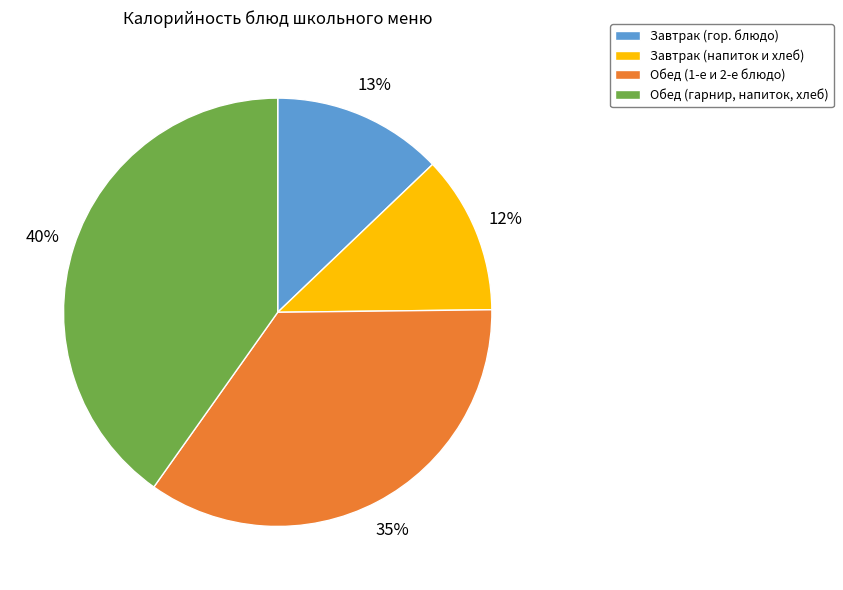

How many slices are in this pie chart?

4